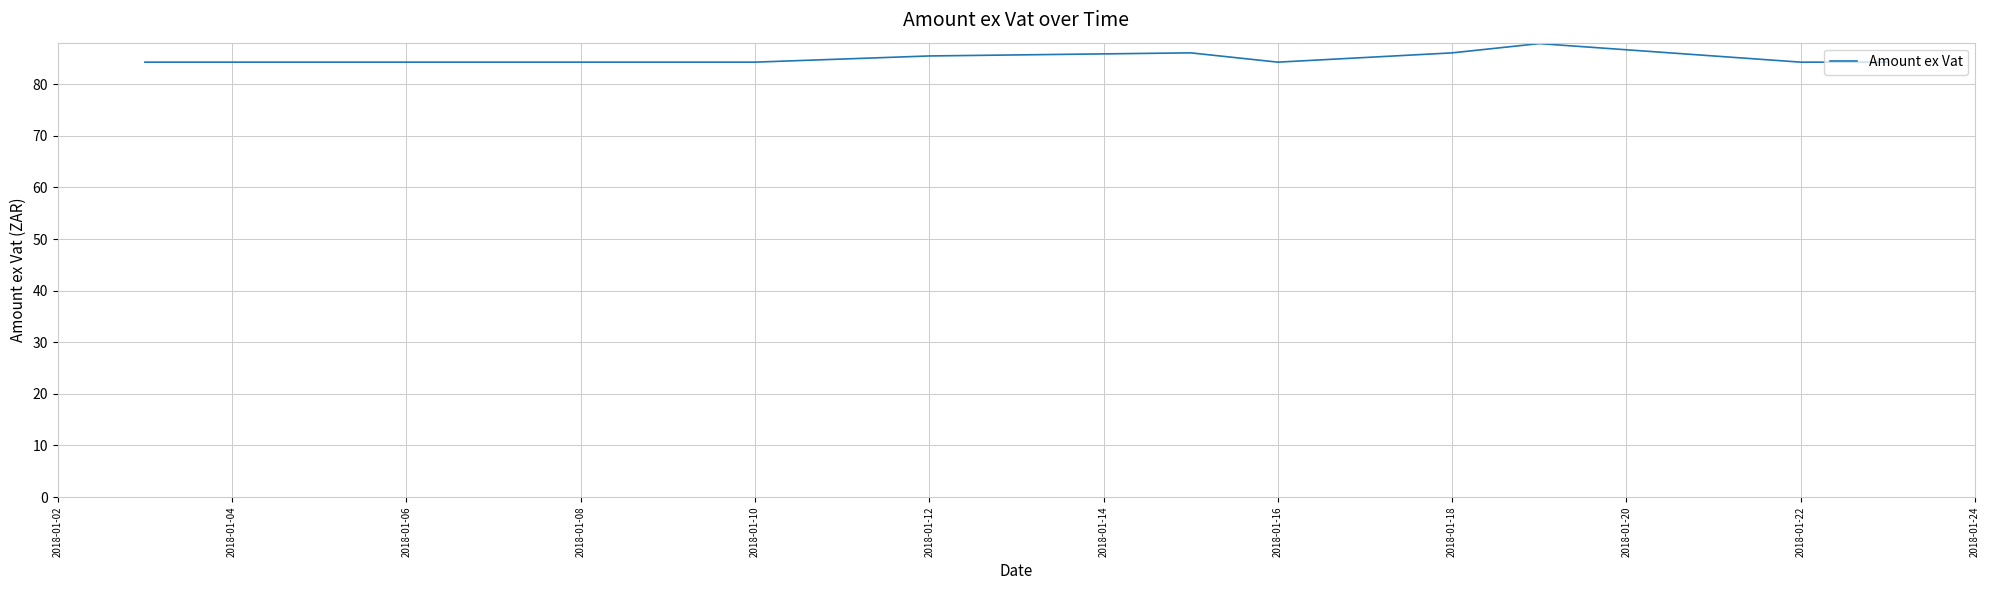

What is the maximum value shown in the chart?

87.9